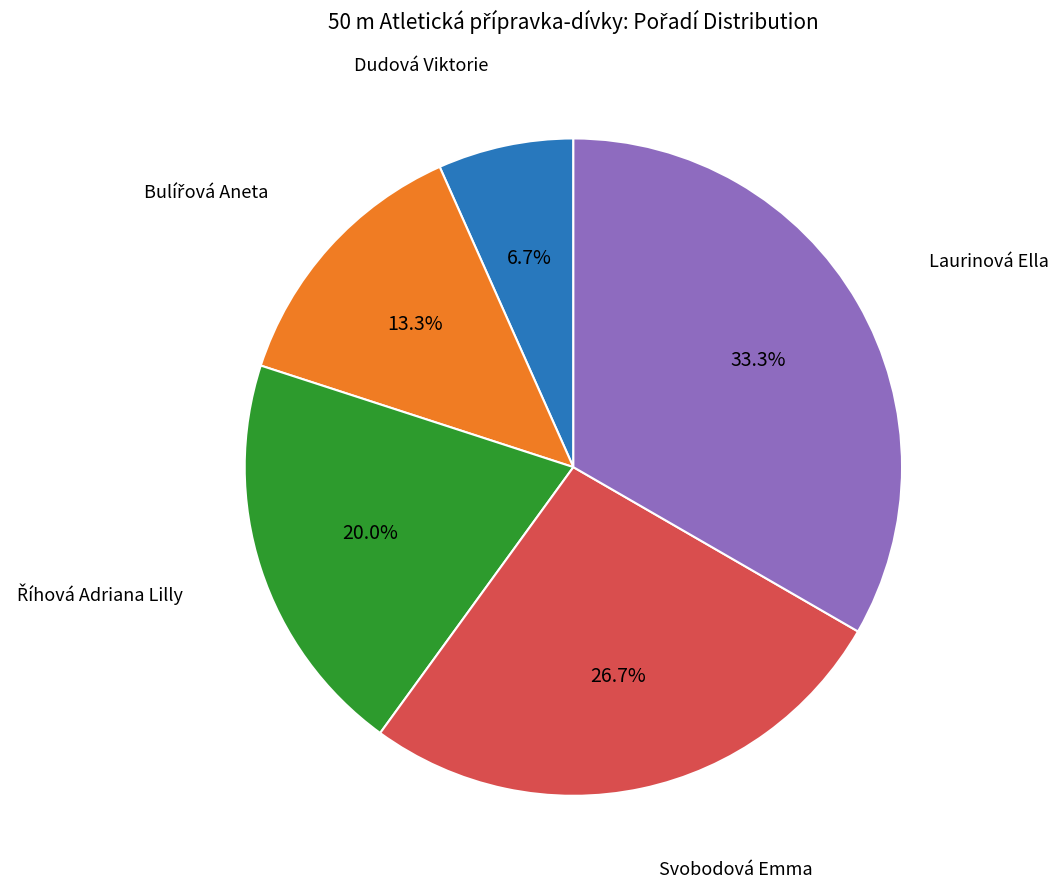

Is there a majority slice in this chart?

No